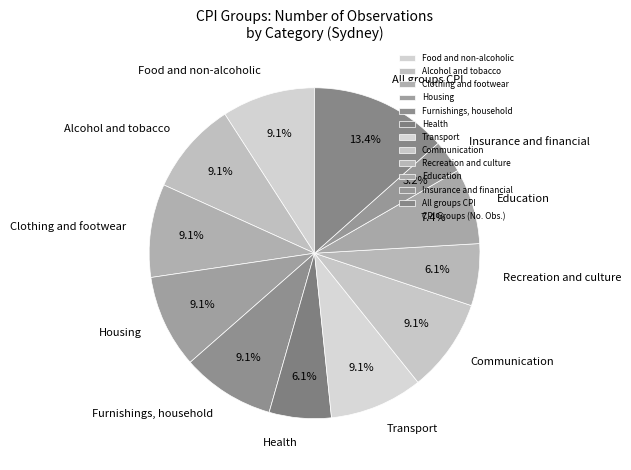

Which category has the biggest portion of the pie?

All groups CPI